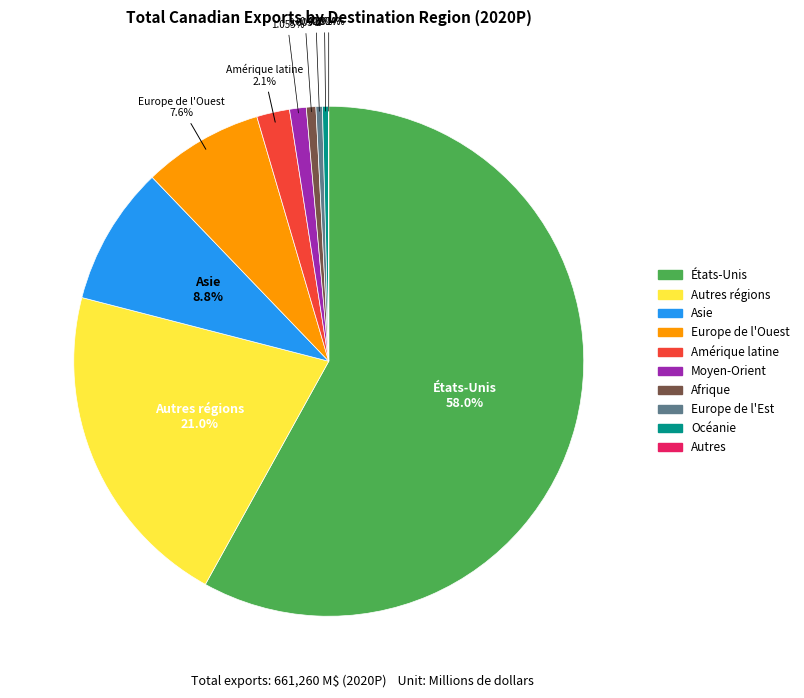

Is there any slice that represents more than half of the pie?

Yes